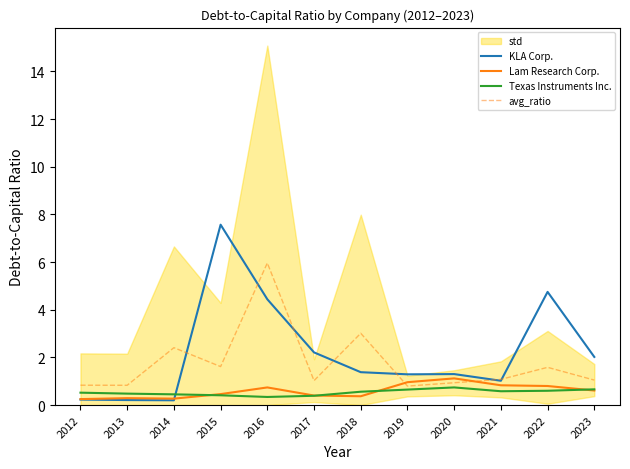

The value of Texas Instruments Inc. at 2015 is 0.4. True or false?

True